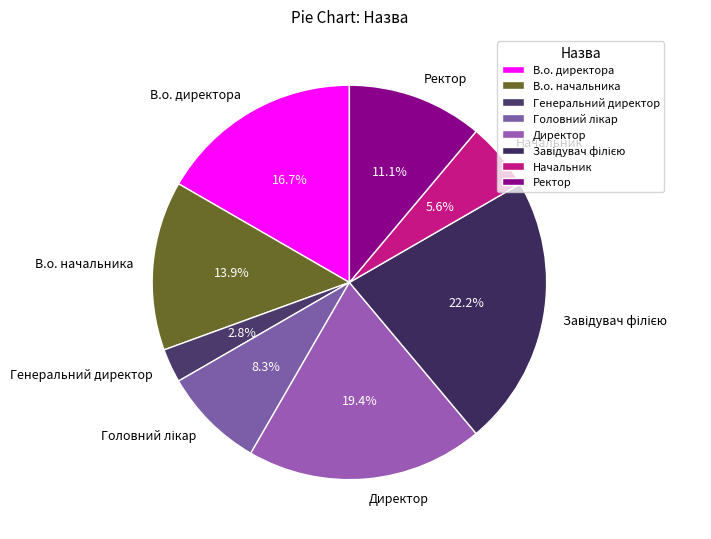

Approximately how many times larger is the value at Ректор compared to В.о. начальника?

0.8